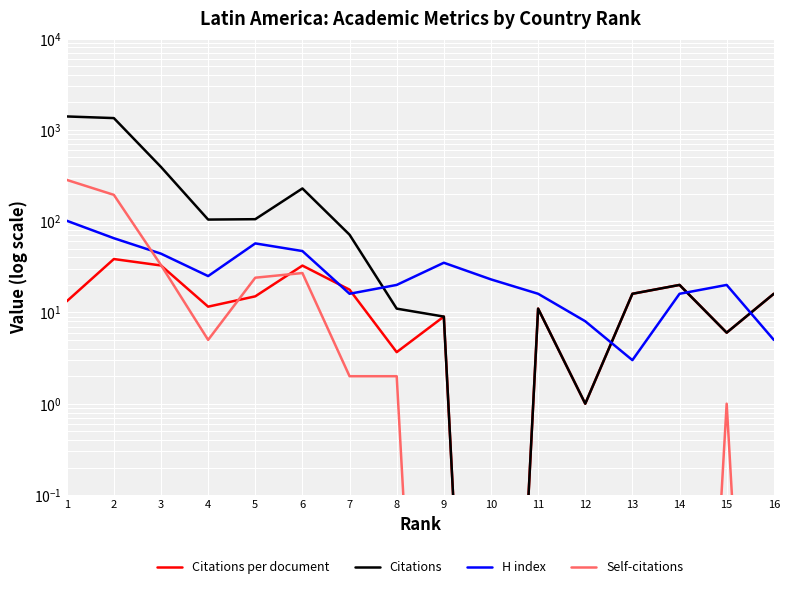

At which label does Citations reach its minimum?

10